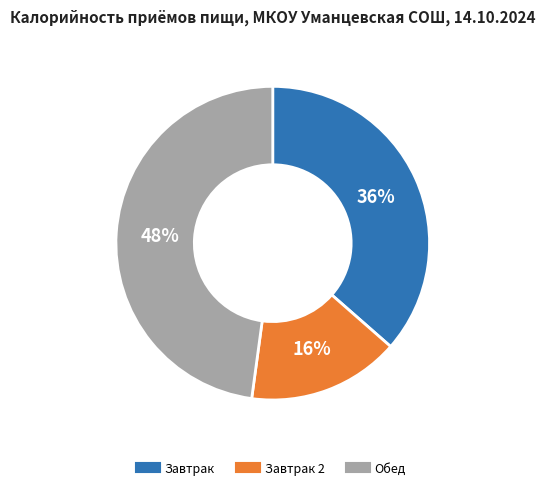

To the nearest percent, what is the difference between the largest and smallest slice percentages?

32%